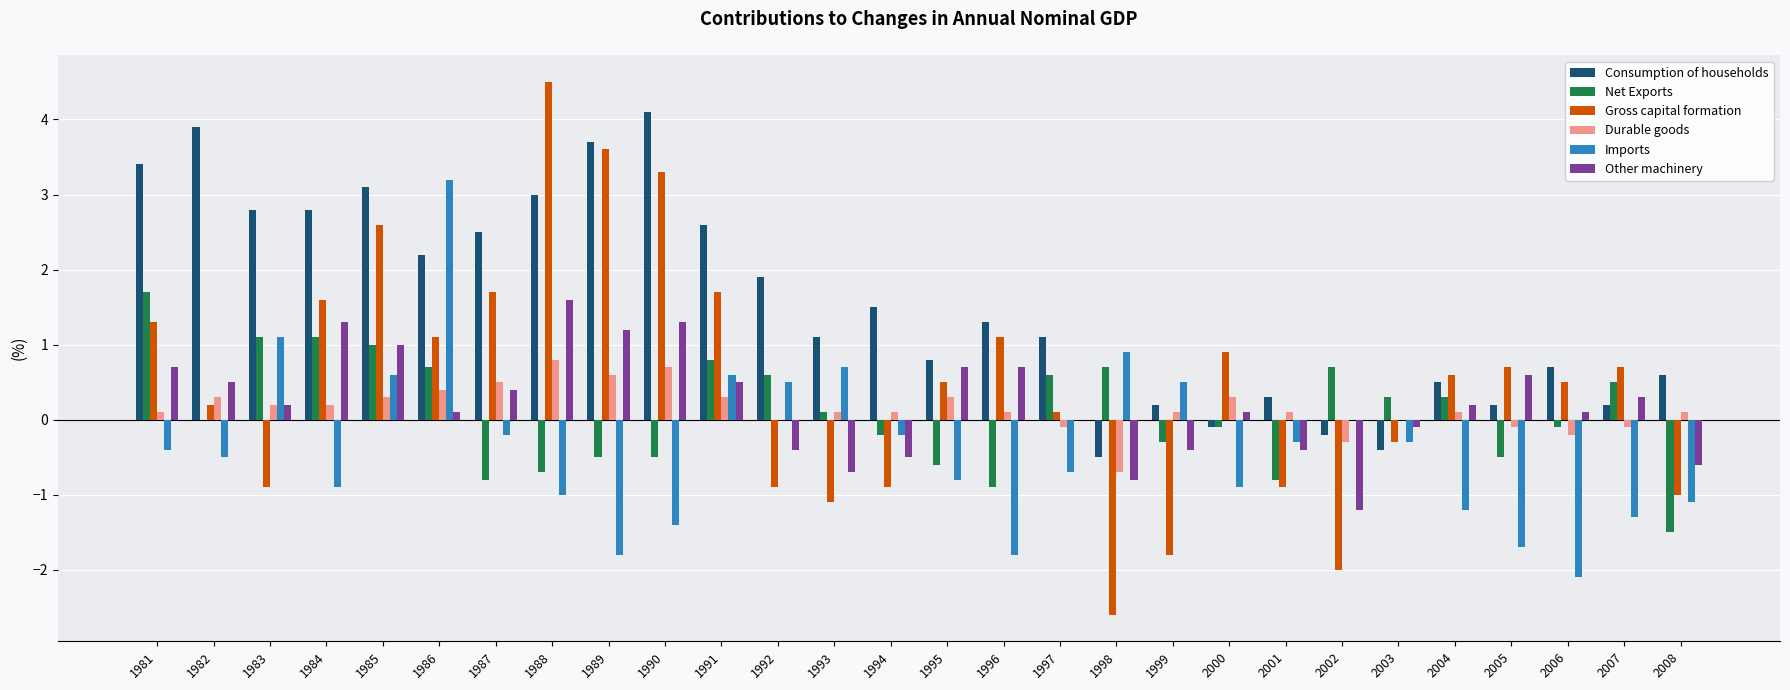

Which category has the highest value in the Imports series?

1986